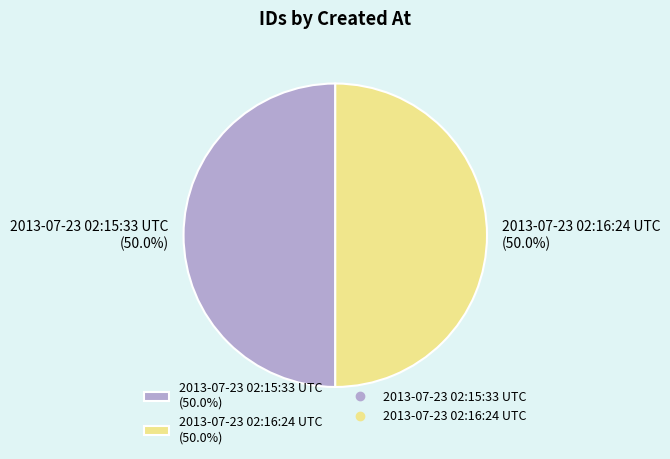

To the nearest percent, what is the average slice percentage?

50%